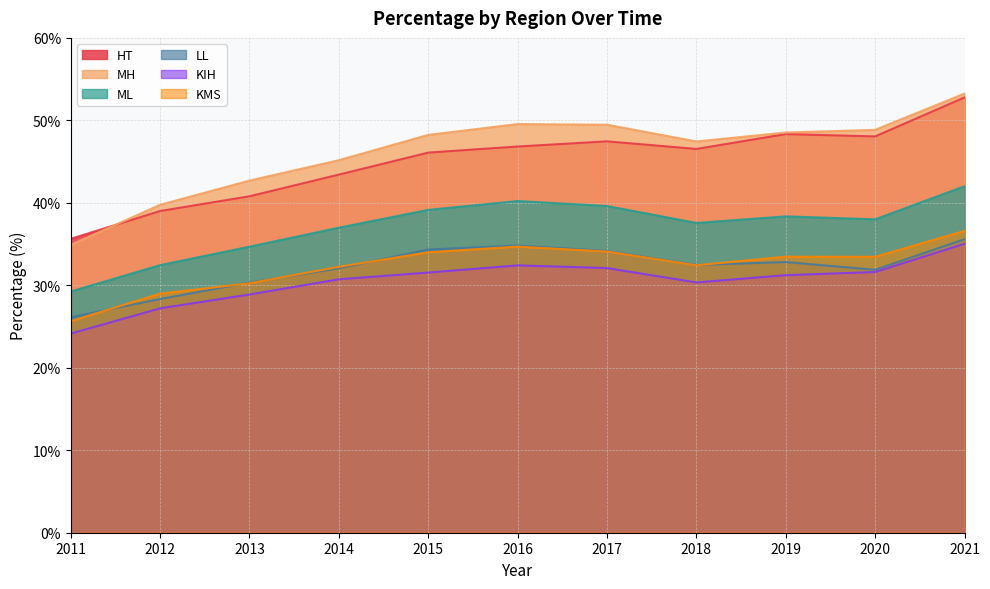

Reading right to left, transcribe all the data shown in this chart.

HT: 52.8	48.1	48.3	46.5	47.5	46.8	46.1	43.4	40.8	39.0	35.6
MH: 53.2	48.8	48.5	47.4	49.5	49.6	48.2	45.2	42.7	39.8	34.9
ML: 42.0	38.0	38.4	37.6	39.6	40.2	39.1	37.0	34.7	32.4	29.2
LL: 35.6	31.9	32.8	32.5	34.2	34.8	34.3	32.1	30.3	28.3	26.1
KIH: 35.0	31.6	31.2	30.3	32.1	32.4	31.5	30.7	28.9	27.2	24.1
KMS: 36.6	33.5	33.5	32.4	34.1	34.7	34.0	32.2	30.2	29.0	25.7